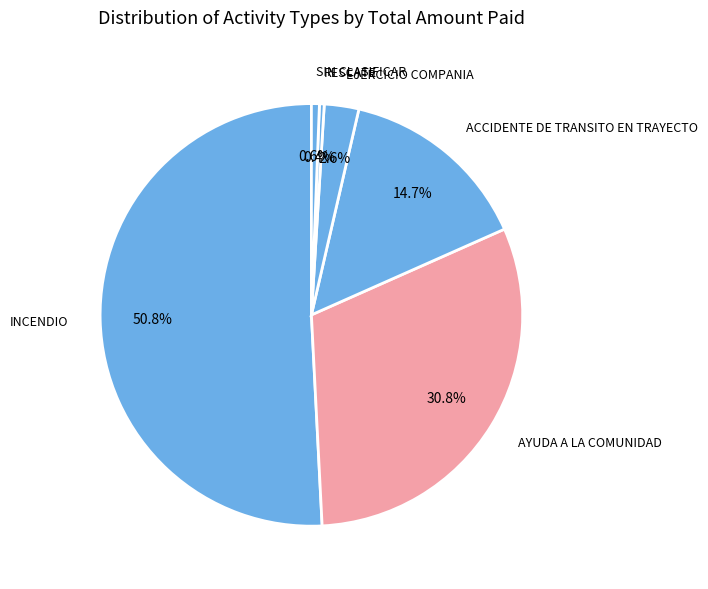

Is there a majority slice in this chart?

Yes